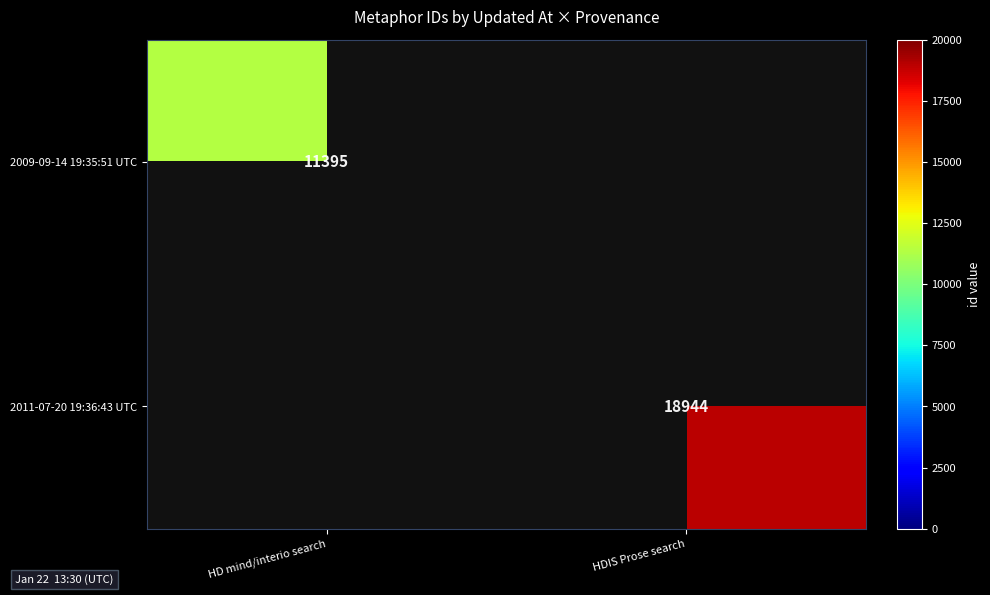

True or false: 2011-07-20 19:36:43 UTC has a value of 9849 at HDIS Prose search.

False